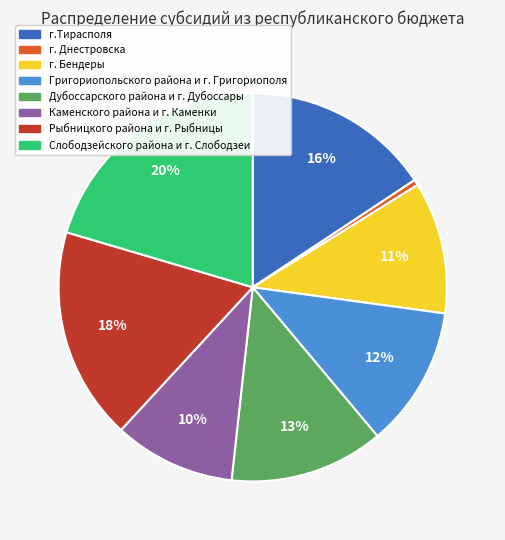

Which has a higher value, Каменского района и г. Каменки or Рыбницкого района и г. Рыбницы?

Рыбницкого района и г. Рыбницы